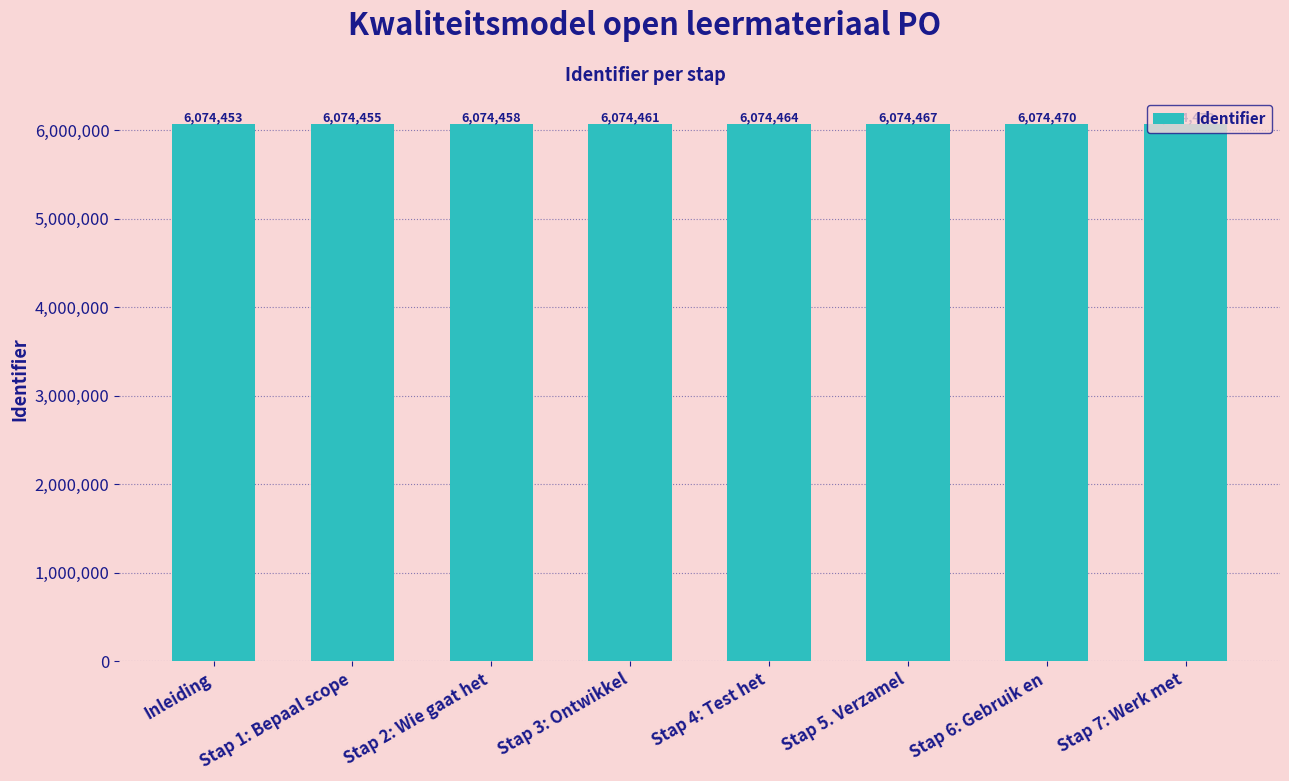

Rank the categories by value from lowest to highest.

Inleiding, Stap 1: Bepaal scope, Stap 2: Wie gaat het, Stap 3: Ontwikkel, Stap 4: Test het, Stap 5. Verzamel, Stap 6: Gebruik en, Stap 7: Werk met